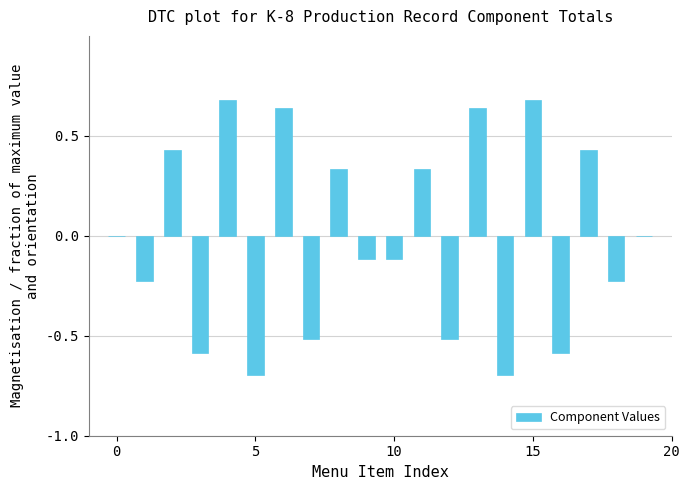

How many distinct data groups are displayed?

1